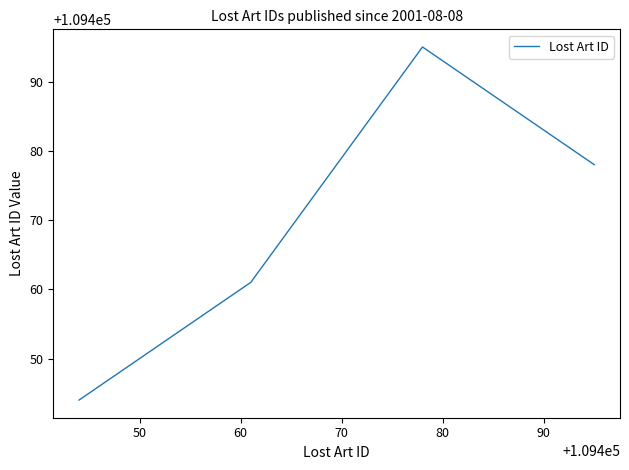

True or false: there are more than 1 points higher than both neighbors.

False